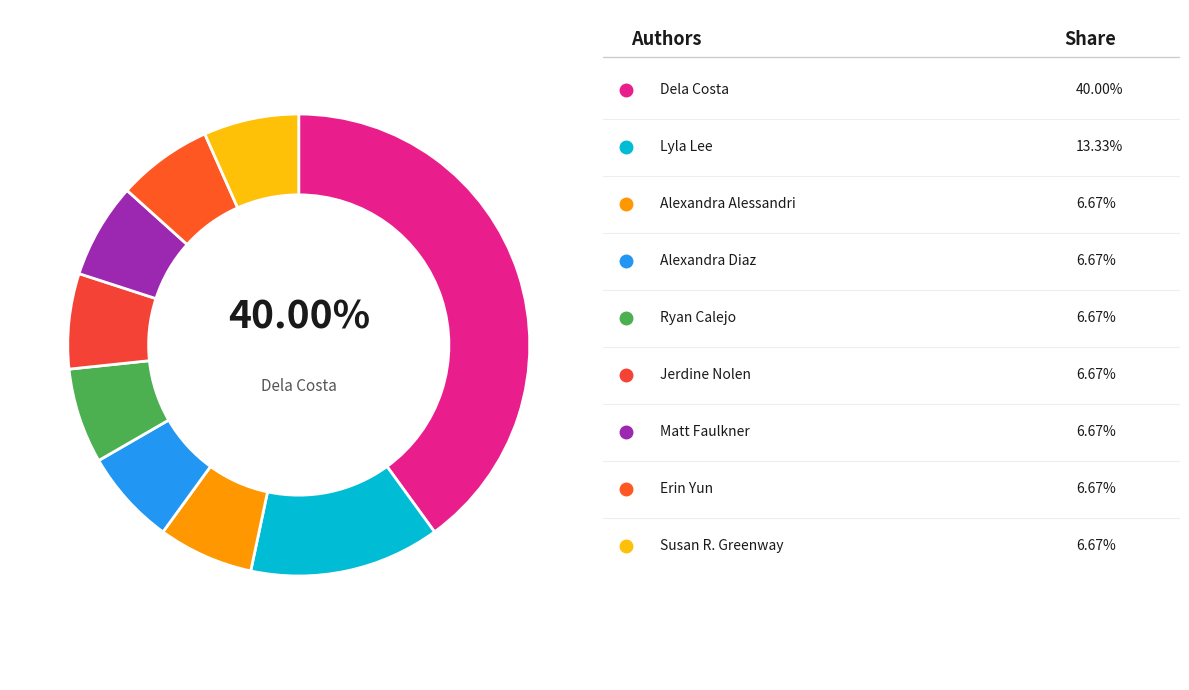

Which slice is the smallest?

Alexandra Alessandri